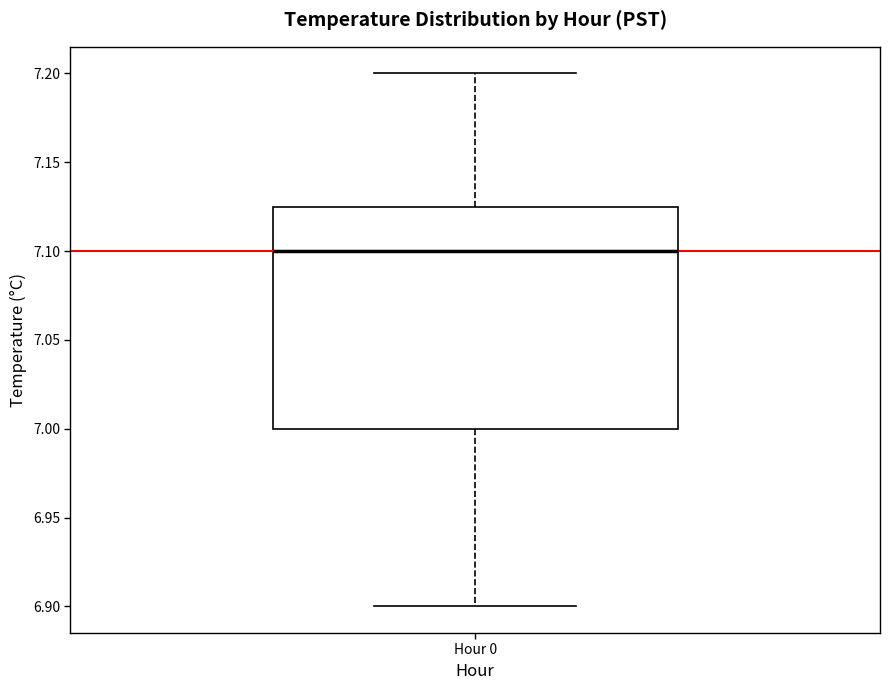

Where does the upper whisker of the box for Hour 0 end on the y-axis? The values are not printed on the chart, so give them approximately, as read against the axis.

7.200